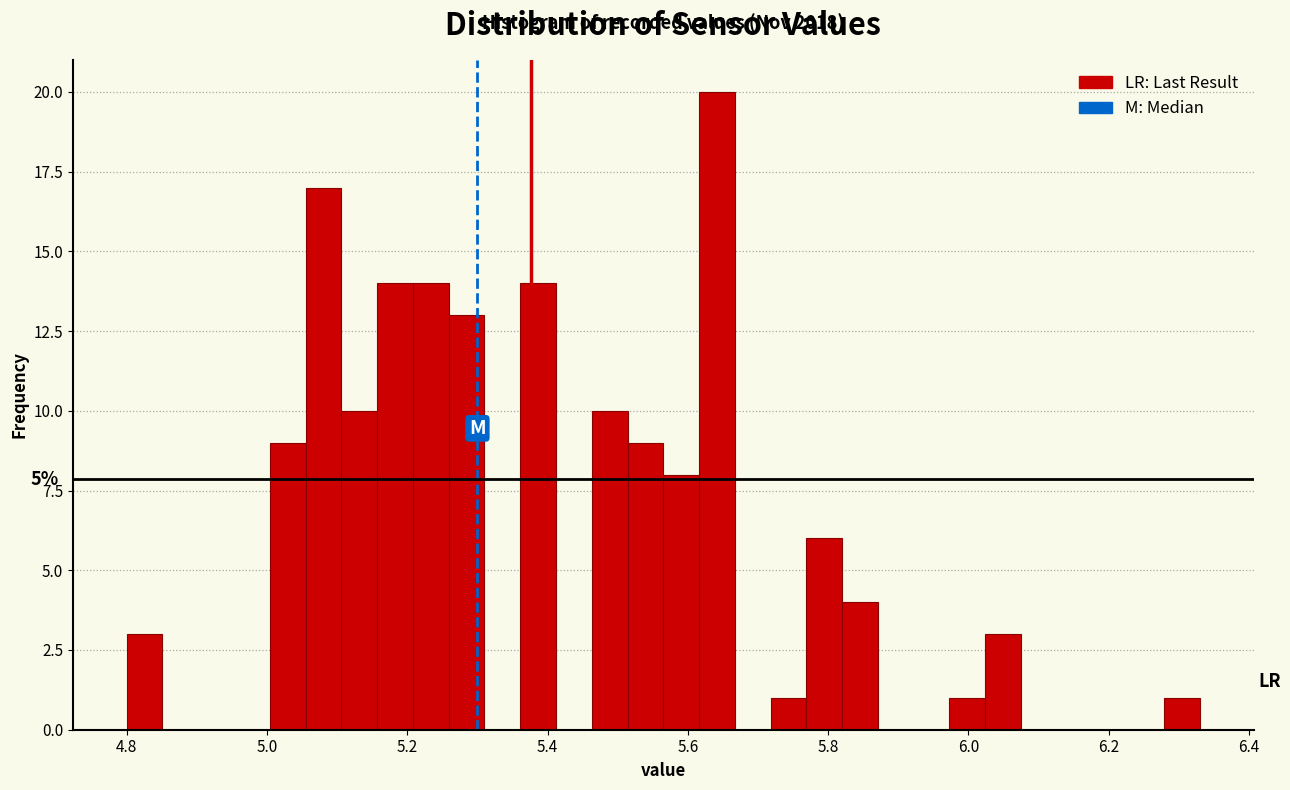

Read against the x-axis, roughly where is the centre of the tallest bar?

5.64